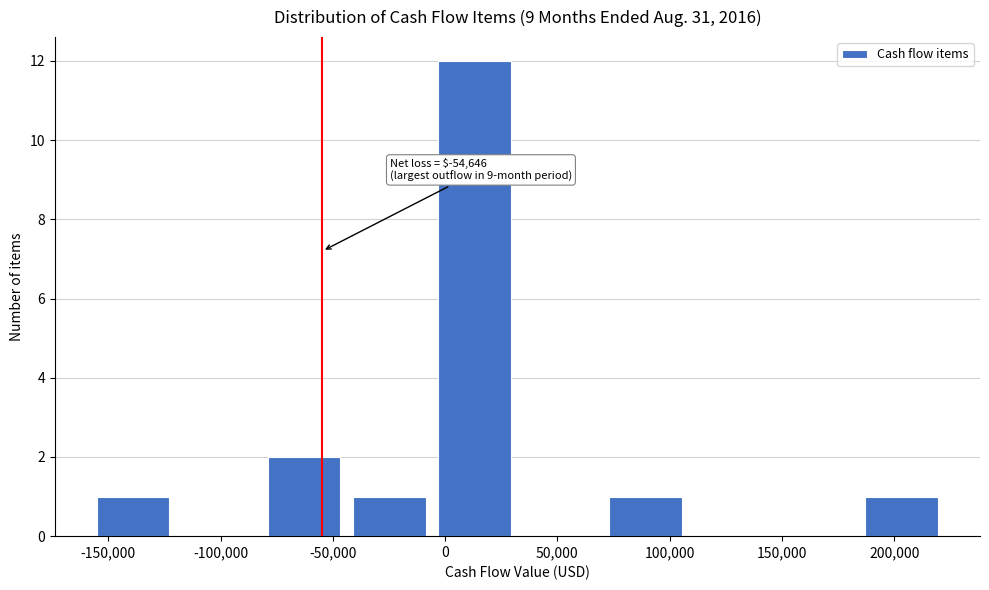

Which range on the x-axis has the tallest bar?

-5000 to 30000